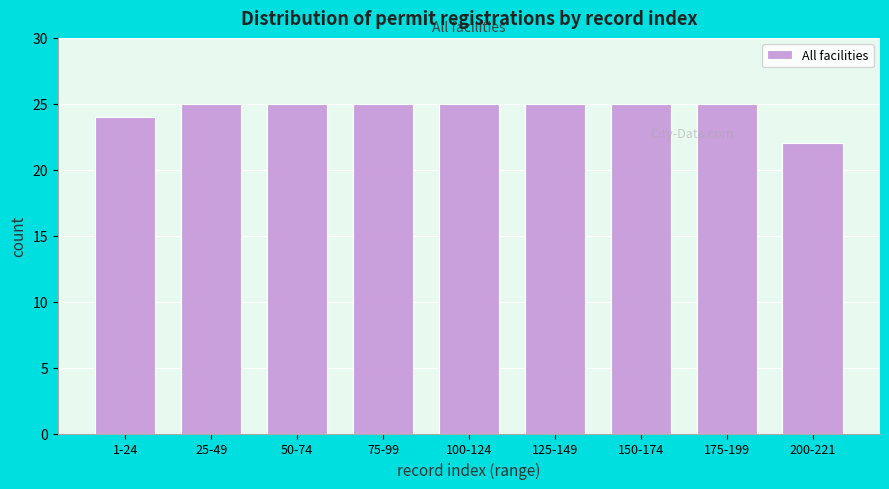

Reading left to right, transcribe all the data shown in this chart.

1-24=24	25-49=25	50-74=25	75-99=25	100-124=25	125-149=25	150-174=25	175-199=25	200-221=22